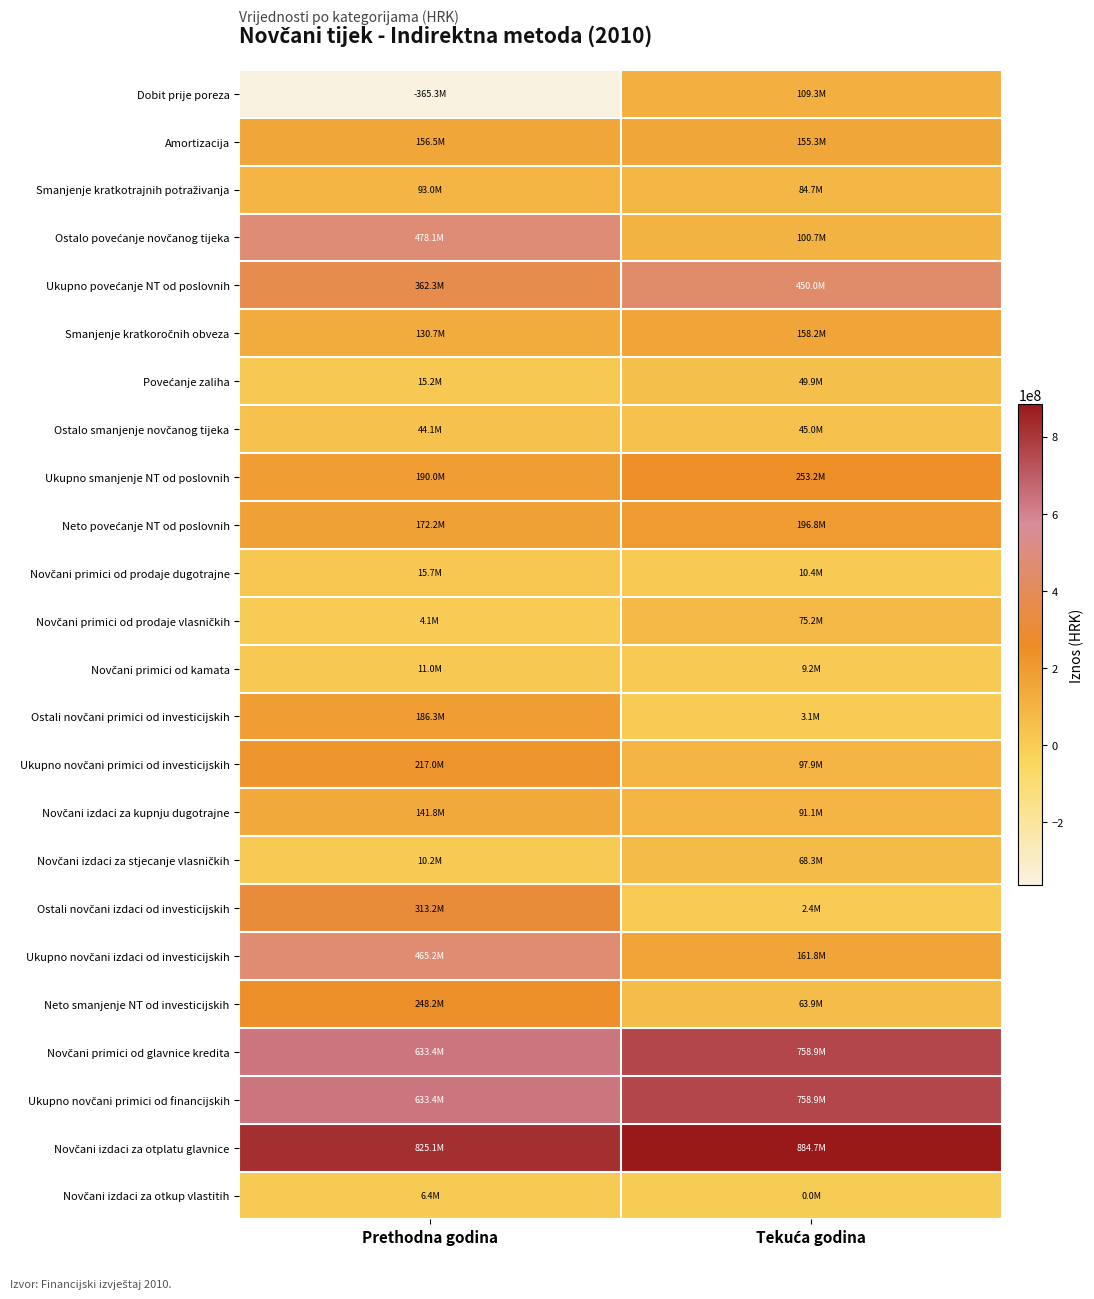

Which series has the widest spread of values?

Dobit prije poreza